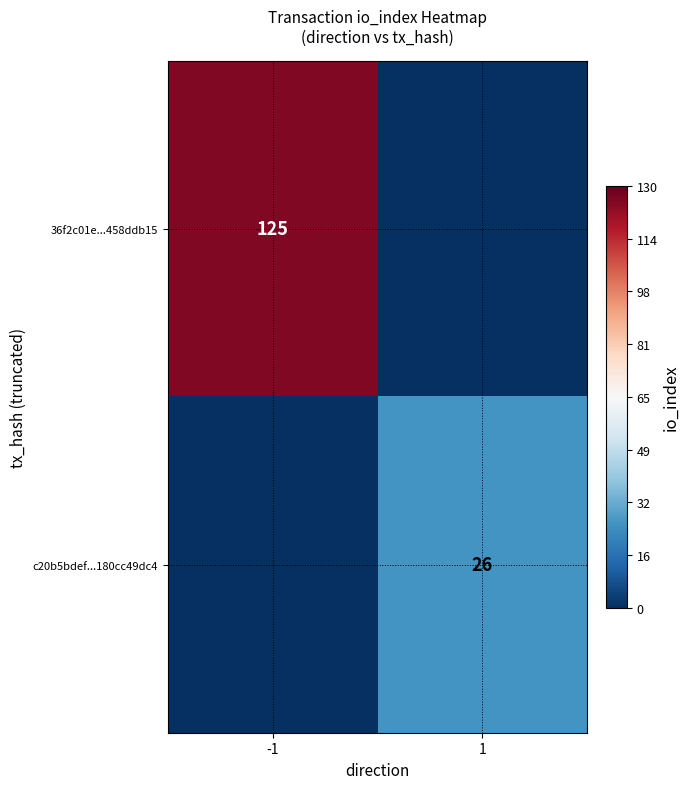

True or false: c20b5bdef...180cc49dc4 has a value of 26 at 1.

True